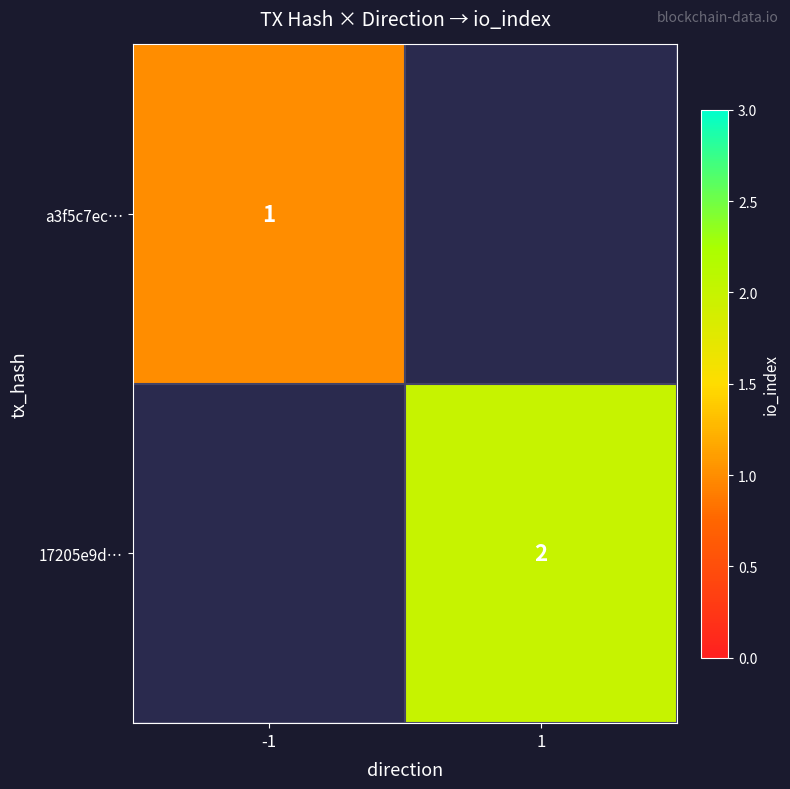

The value of a3f5c7ec… at -1 is 1. True or false?

True